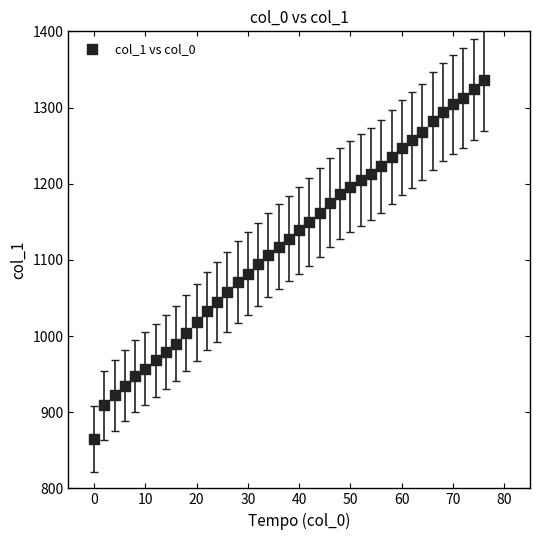

What is the range of Y values (max minus min)?

471